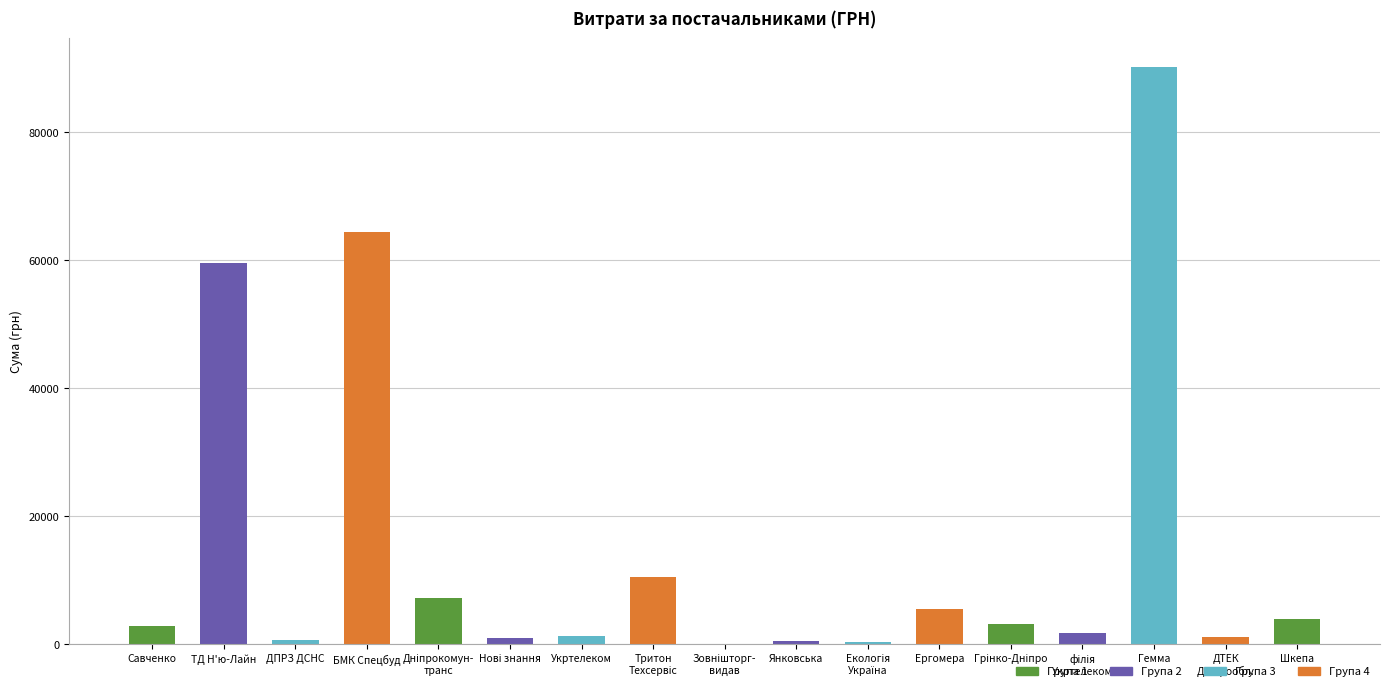

What is the sum of all values?

254660.5